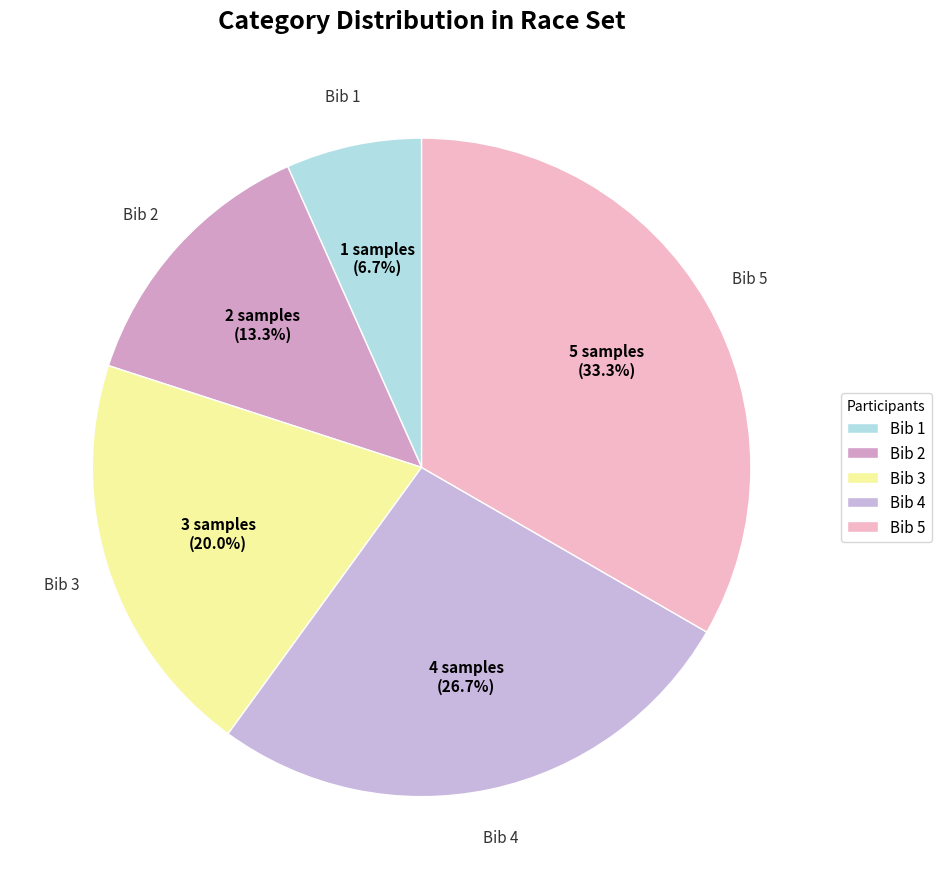

Which slice is the largest?

Bib 5